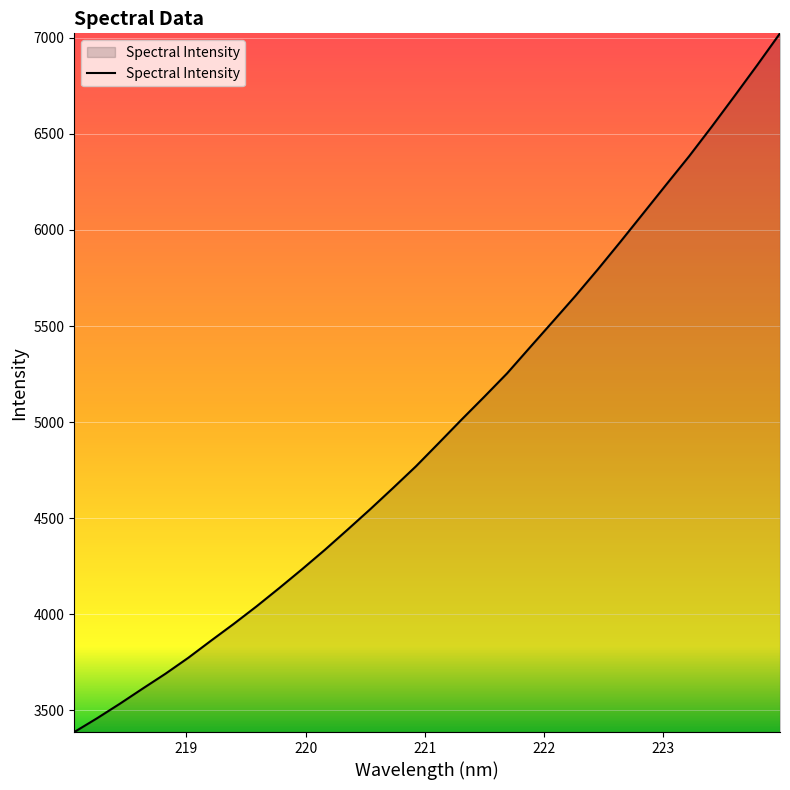

What is the difference between the maximum and minimum values?

3635.1